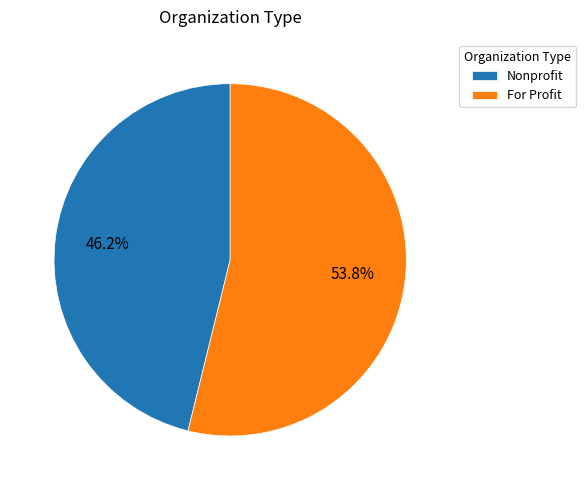

Rank the categories by value from lowest to highest.

Nonprofit, For Profit